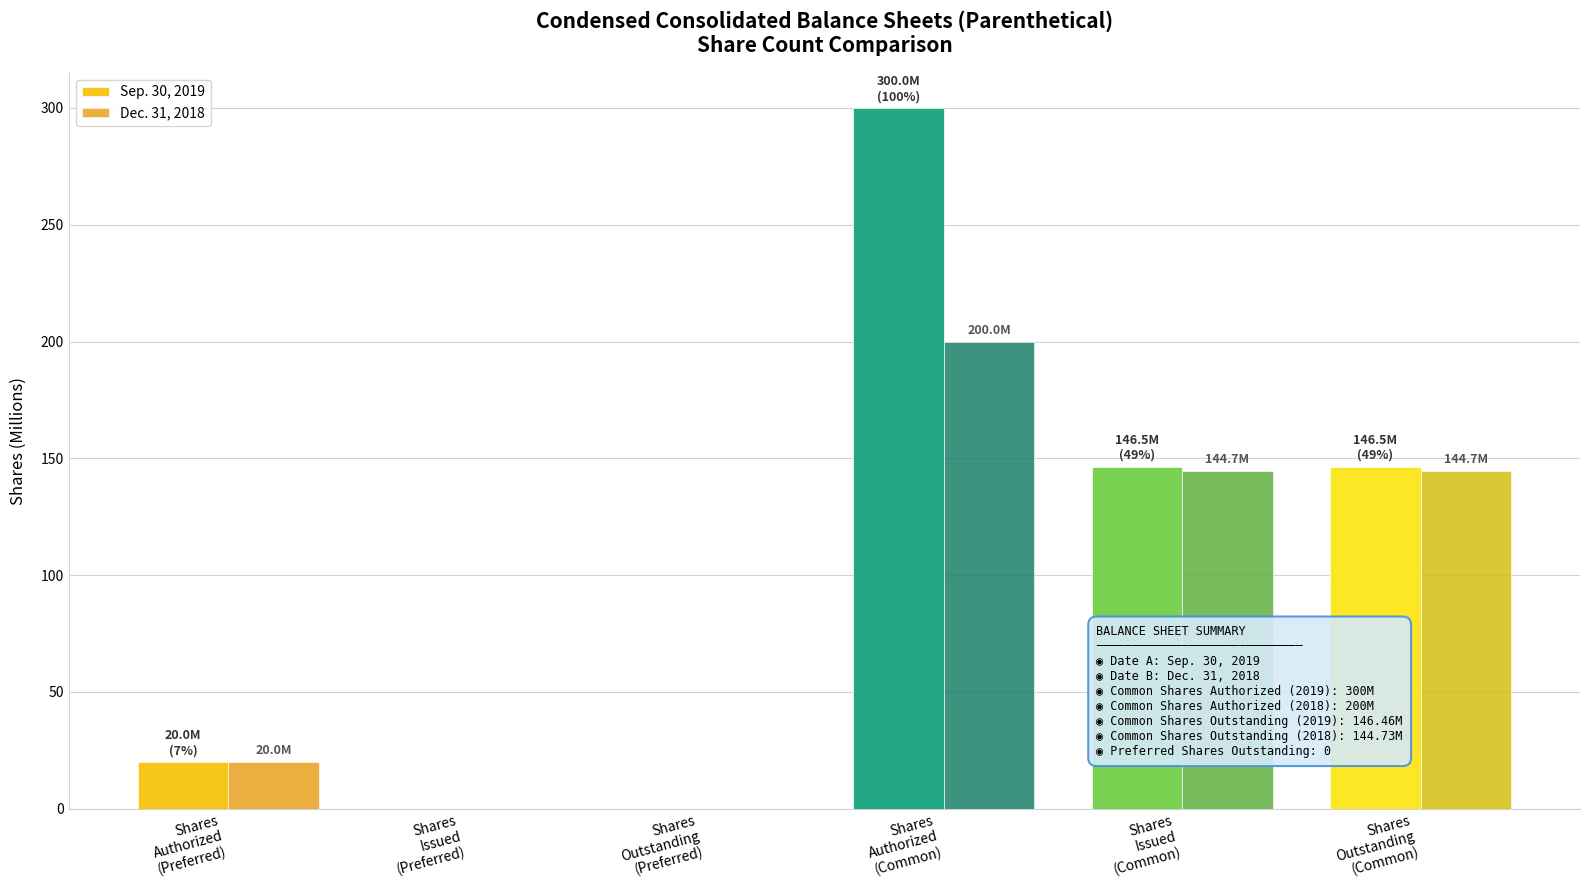

What is the sum of all Dec. 31, 2018 values?

509.5